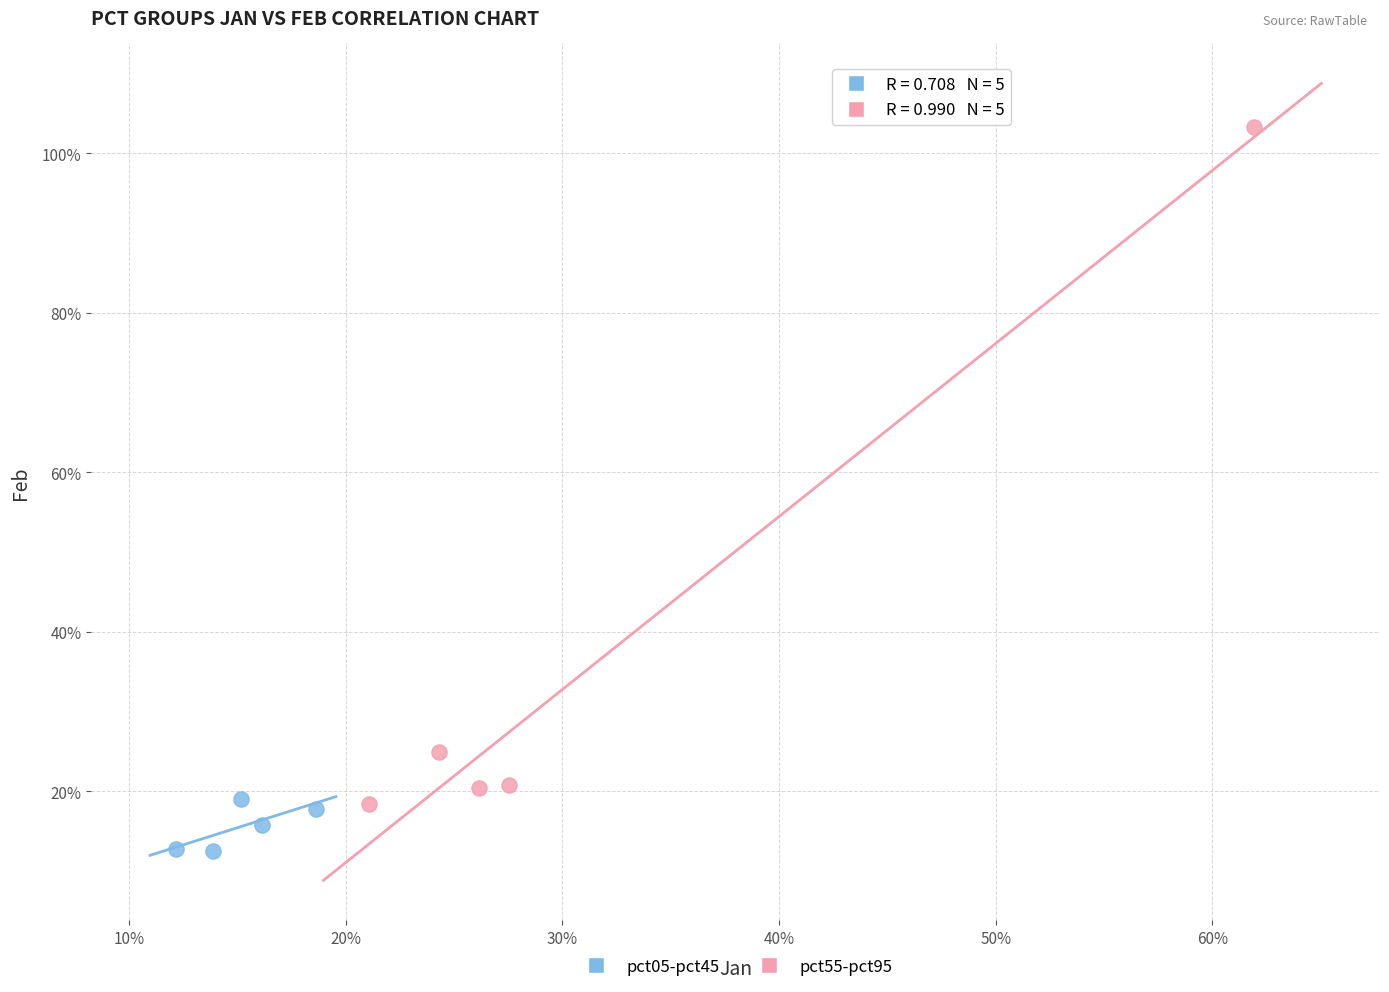

What are all the series names shown in the legend?

pct05-pct45, pct55-pct95